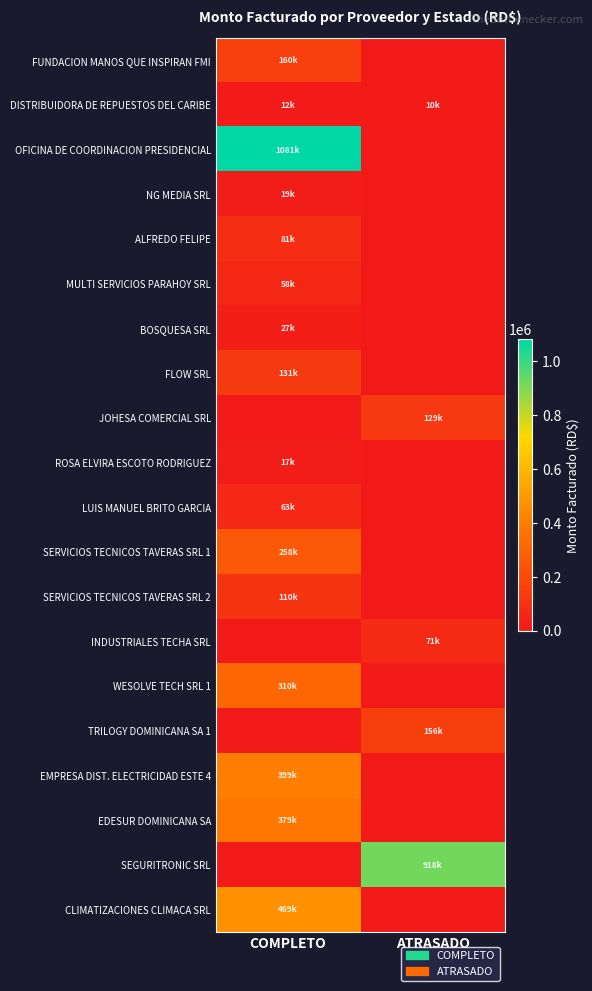

At which category is the sum across all series the highest?

COMPLETO